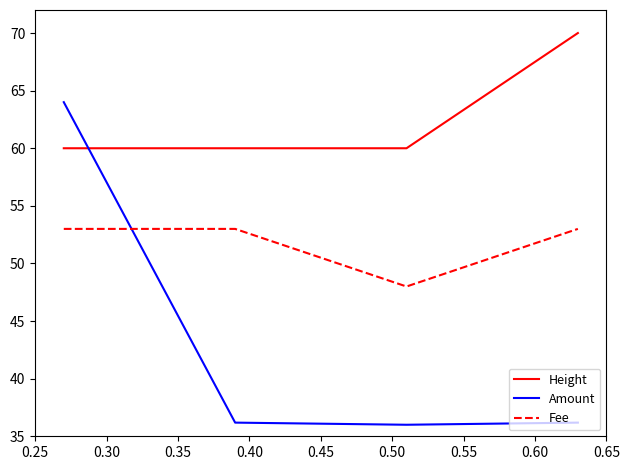

True or false: Amount and Fee intersect in this chart.

True